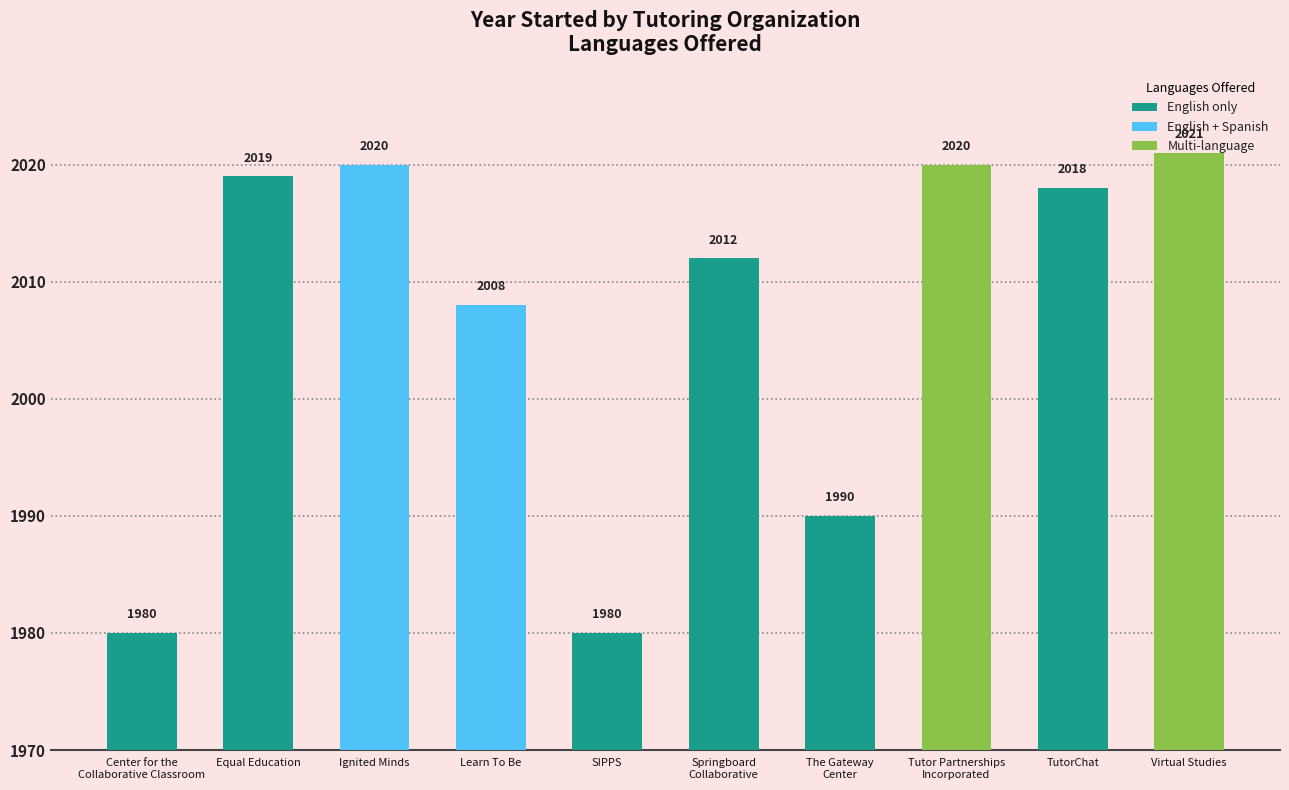

Does the chart contain stacked bars?

No